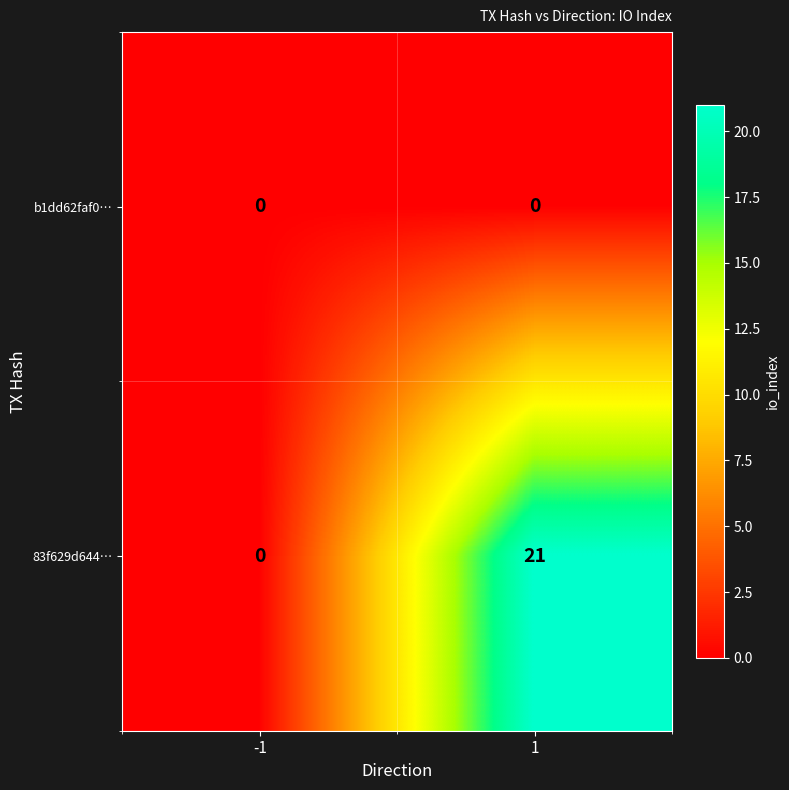

Reading left to right, what are all the values shown in this chart?

b1dd62faf0…: 0	0
83f629d644…: 0	21